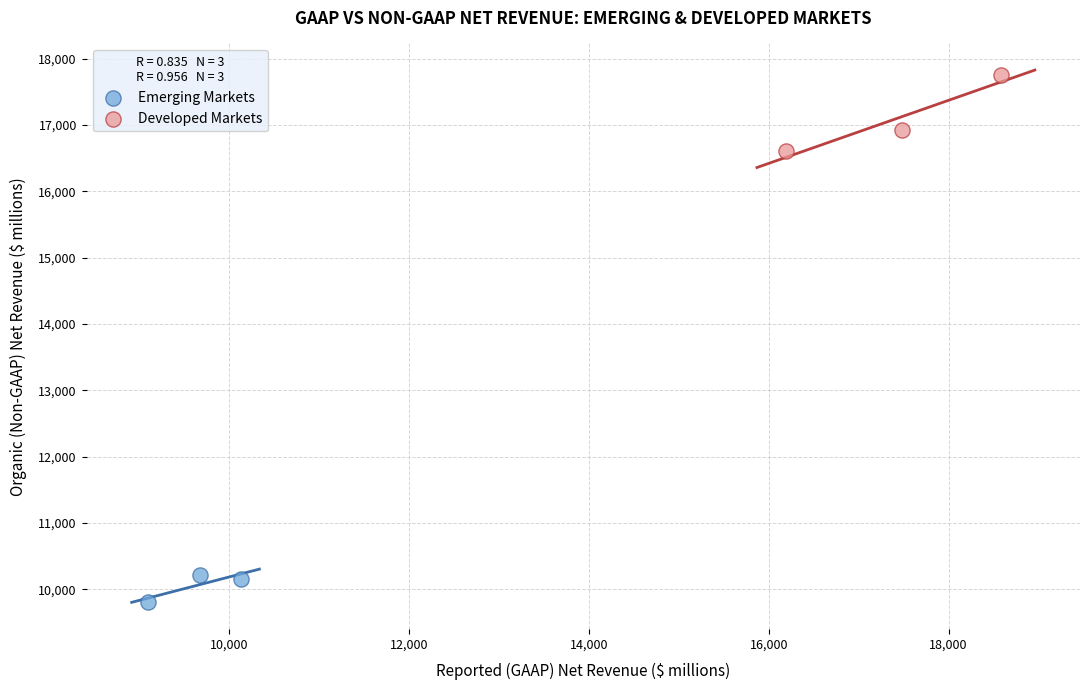

Which series has the widest spread of Y values?

Developed Markets